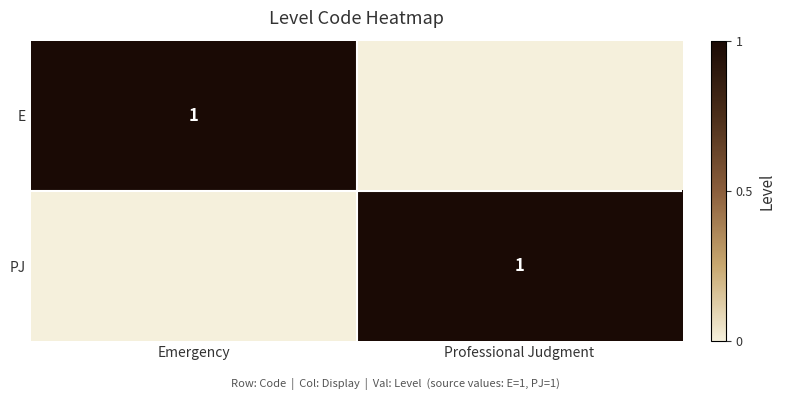

The E series shows 2 at Emergency. True or false?

False